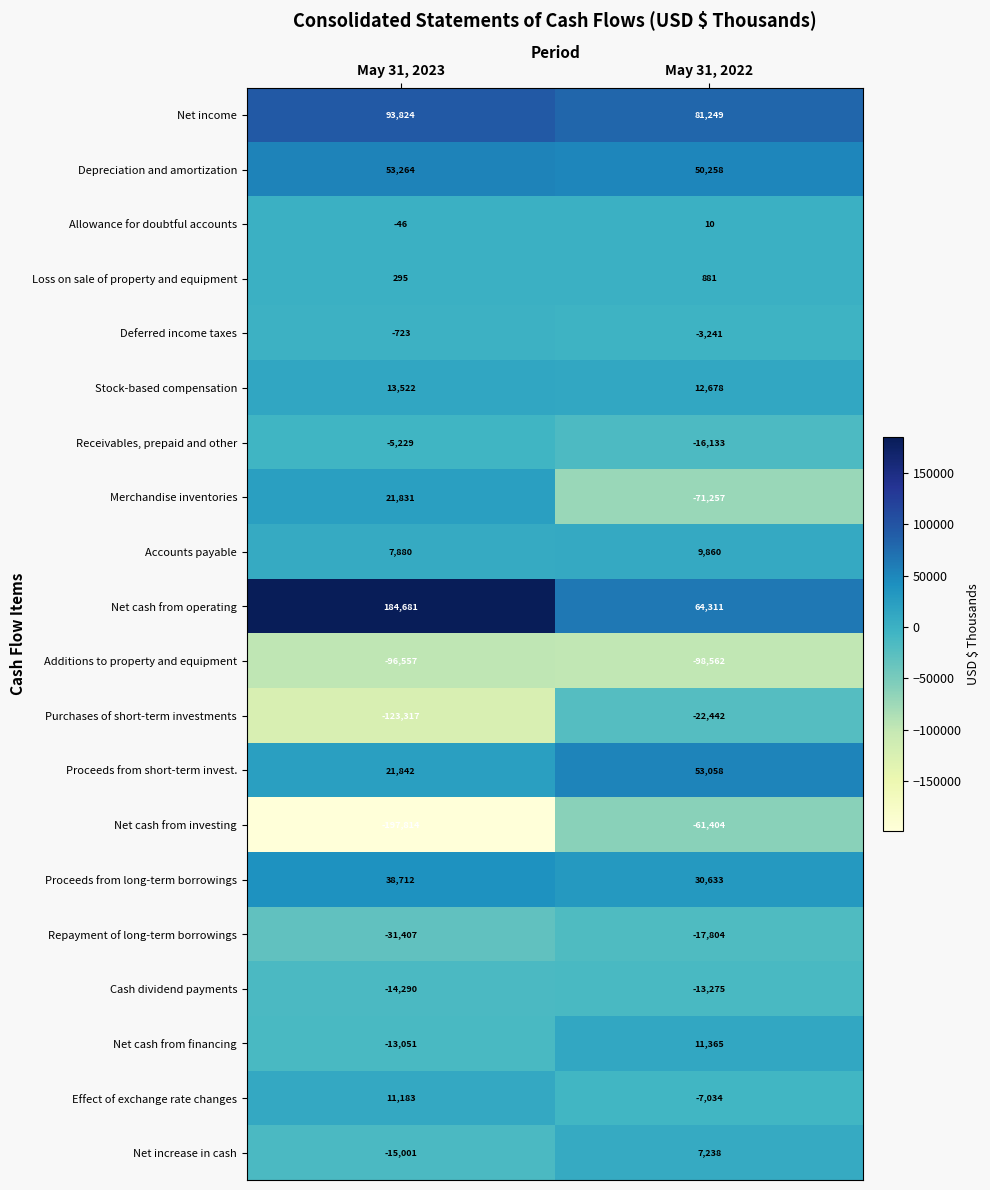

Which category has the lowest value in the Net cash from financing series?

May 31, 2023